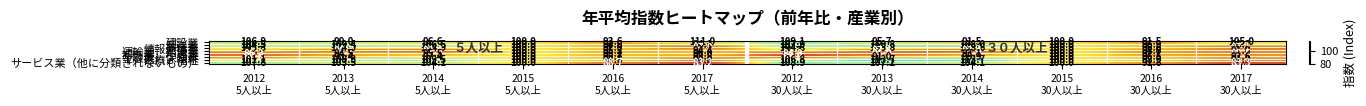

Which series has the largest range (max minus min)?

サービス業（他に分類されないもの）